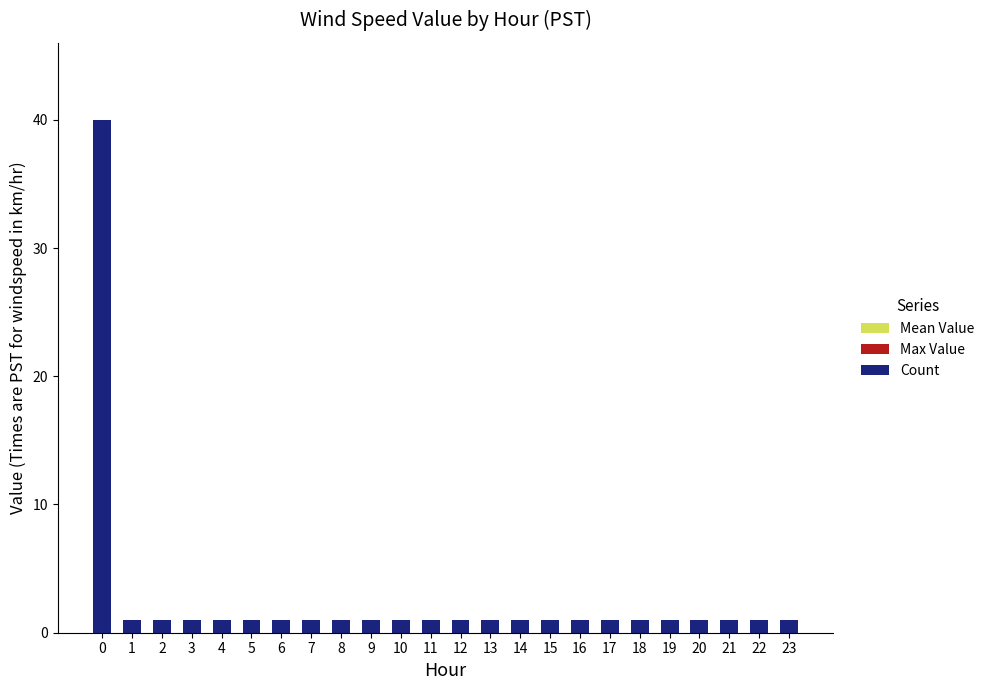

What is the greatest value displayed?

40